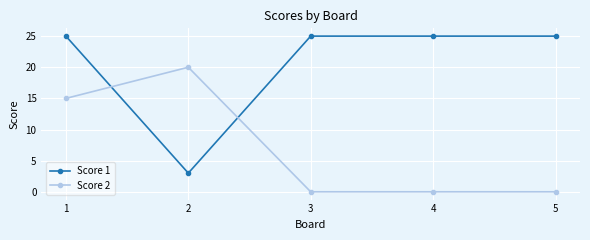

How many lines are shown in the chart?

2